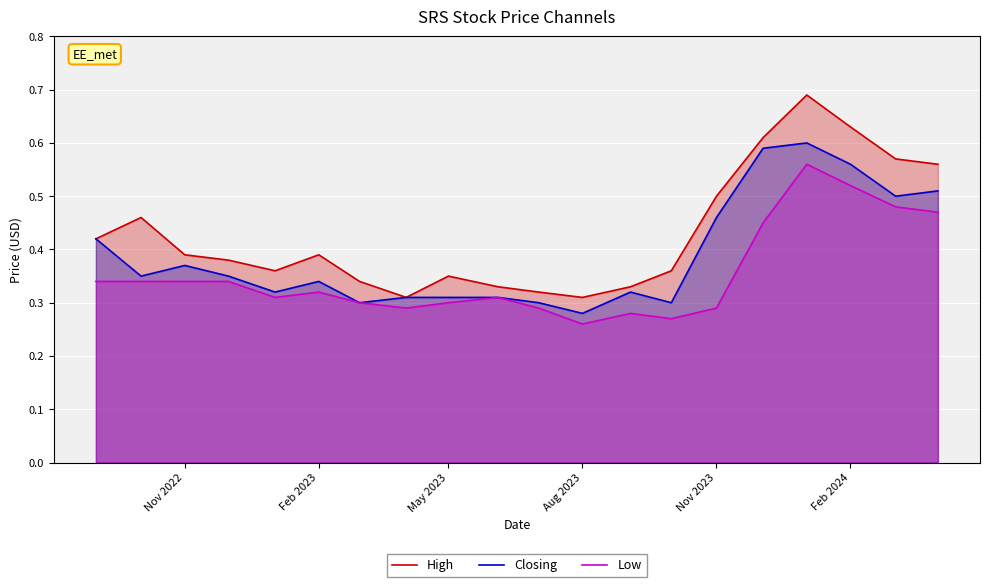

In Closing, how many points are higher than both neighbors (excluding endpoints)?

4